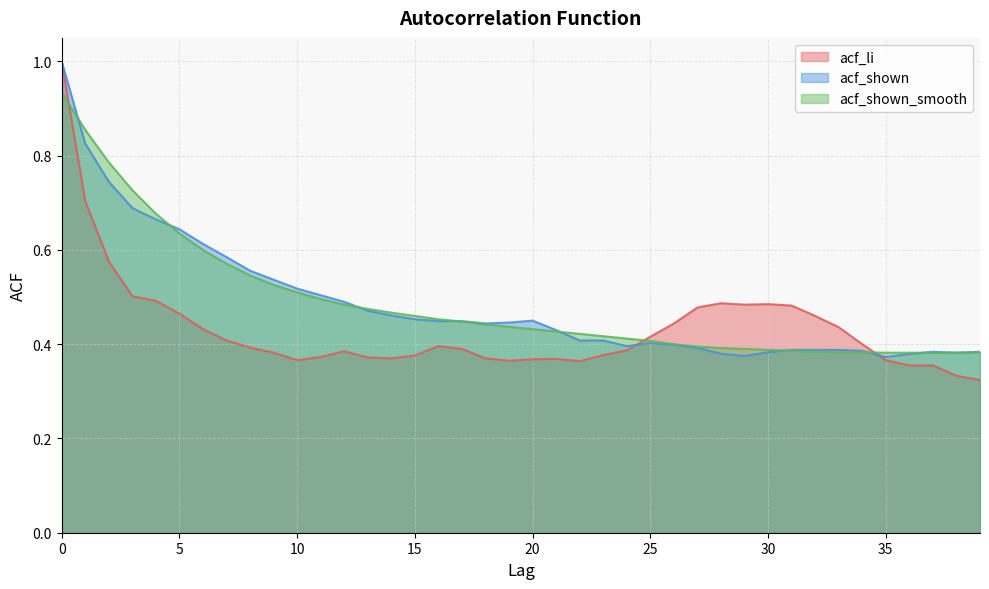

True or false: acf_shown_smooth has more than 0 points higher than both neighbors.

False